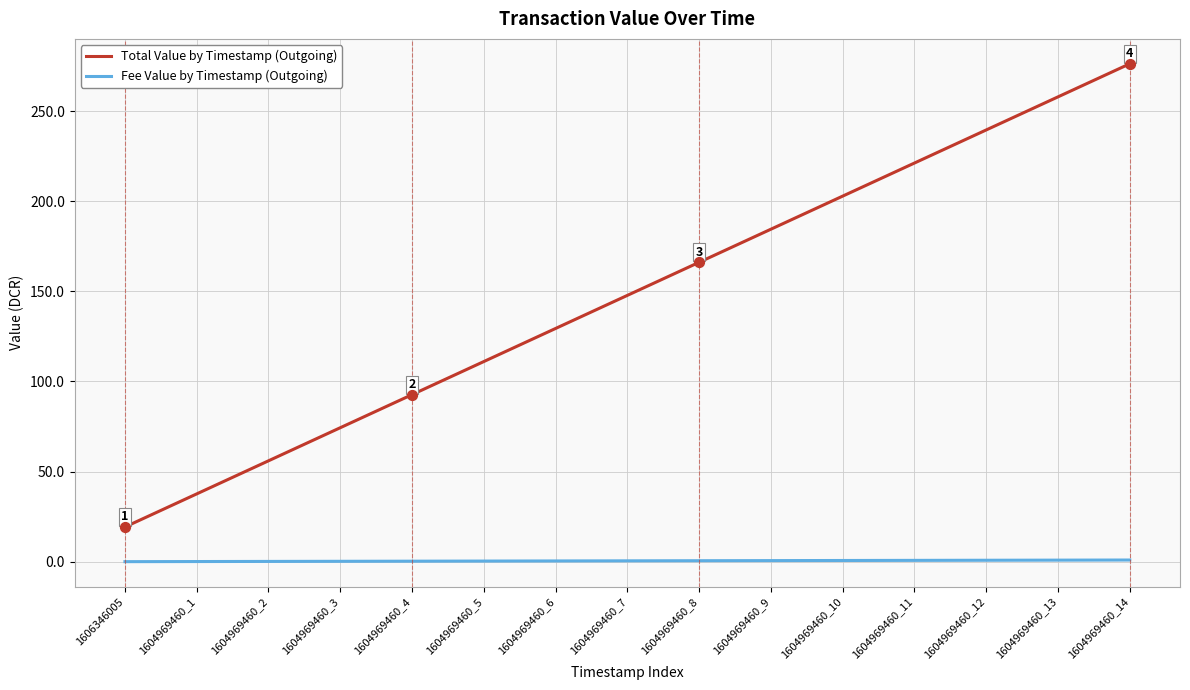

Which series changed the most between 1604969460_7 and 1604969460_9?

Total Value by Timestamp (Outgoing)